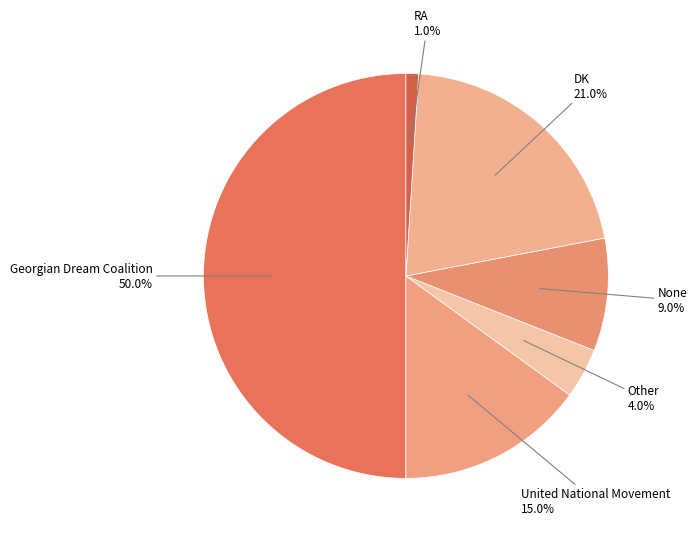

Count the number of slices in the pie.

6